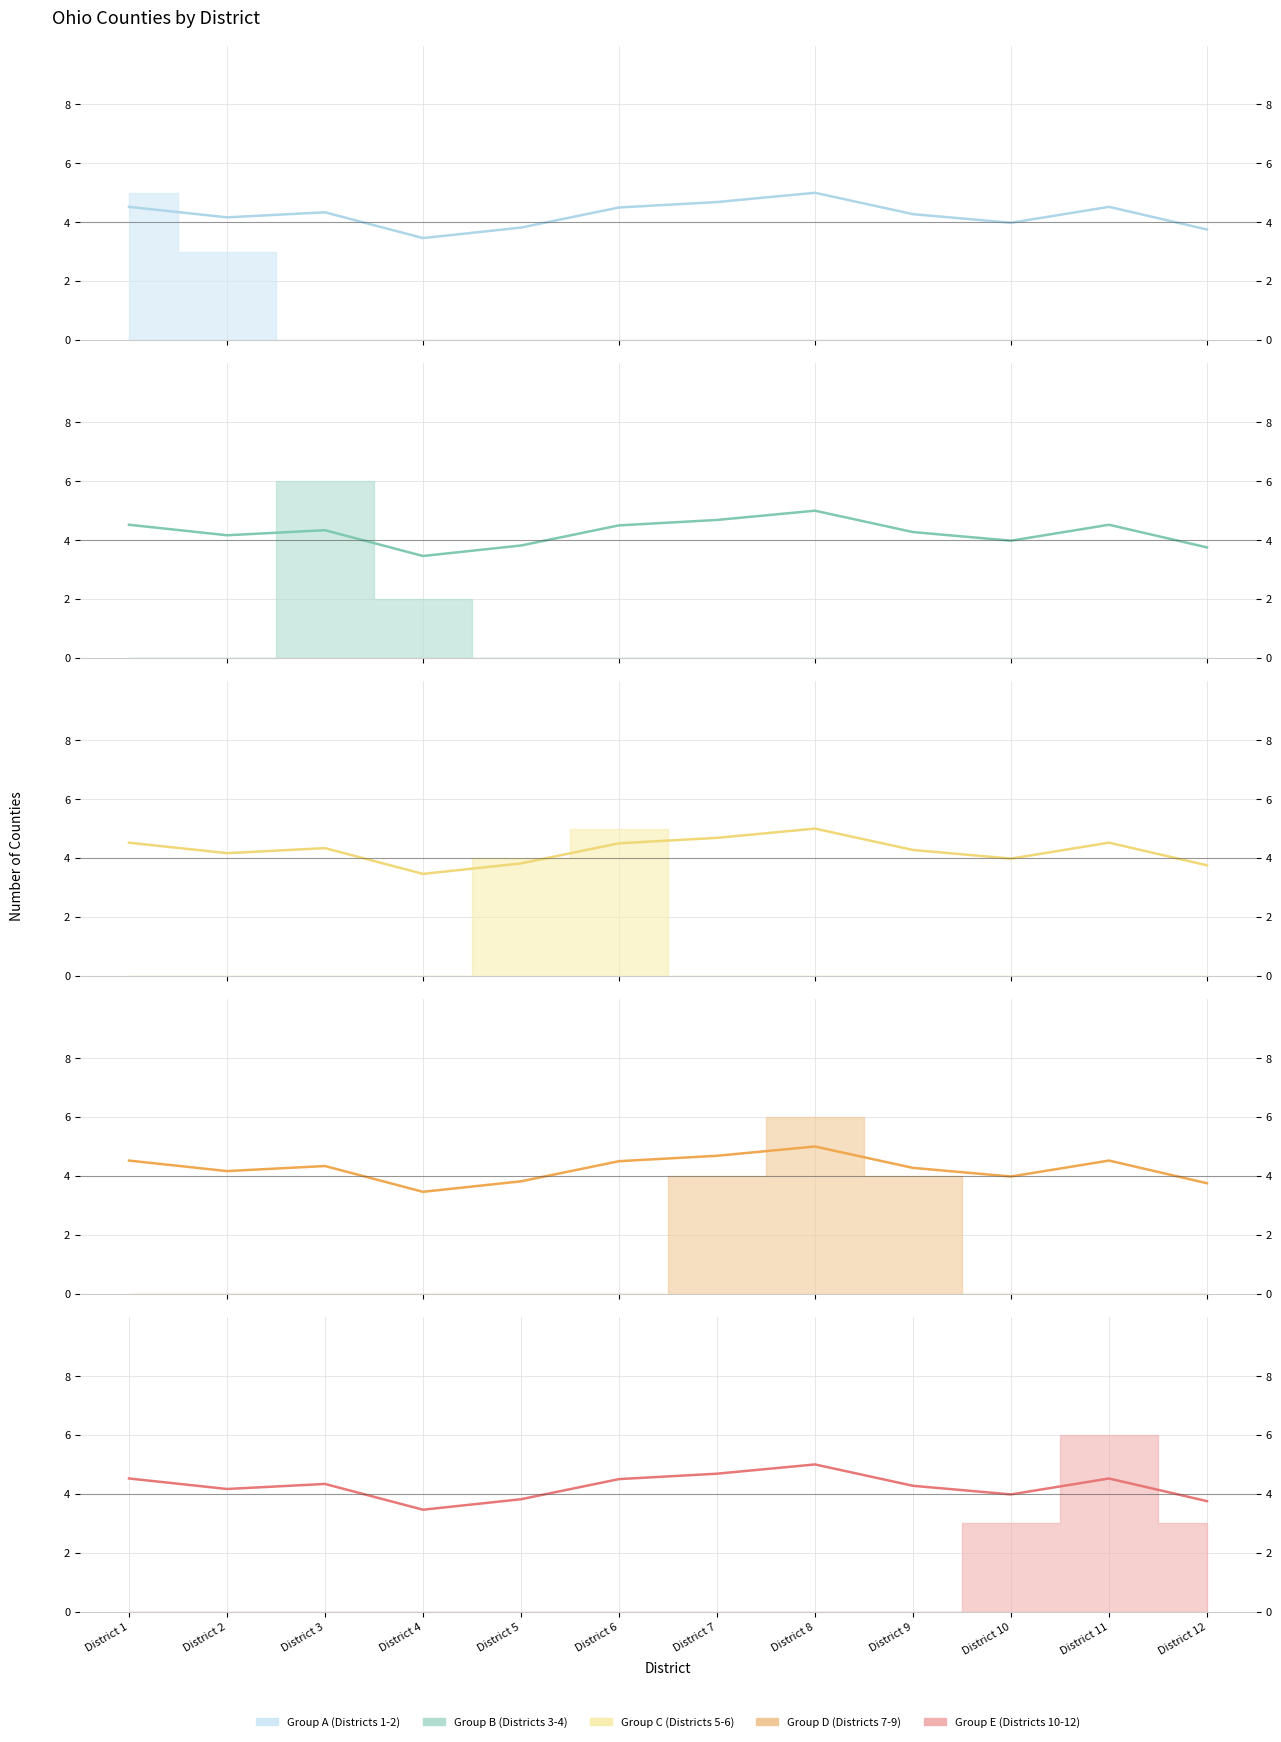

Rank the categories by Group B (Districts 3-4) (trend) value from highest to lowest.

District 8, District 7, District 1, District 11, District 6, District 3, District 9, District 2, District 10, District 5, District 12, District 4